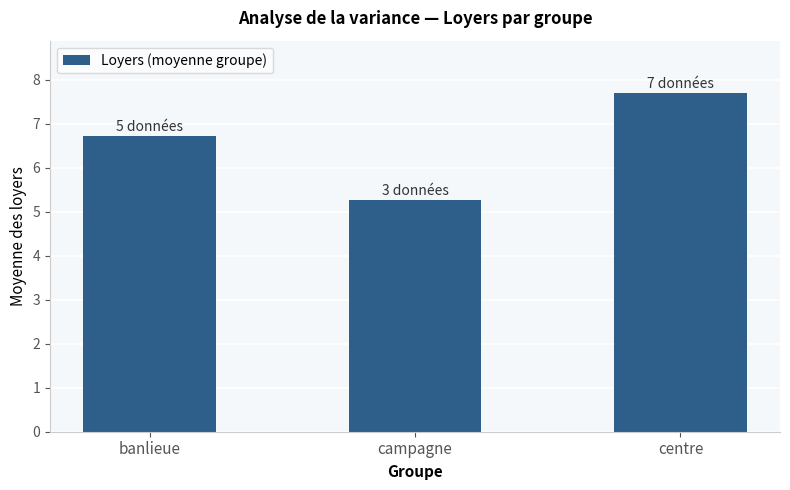

What is the greatest value displayed?

7.7